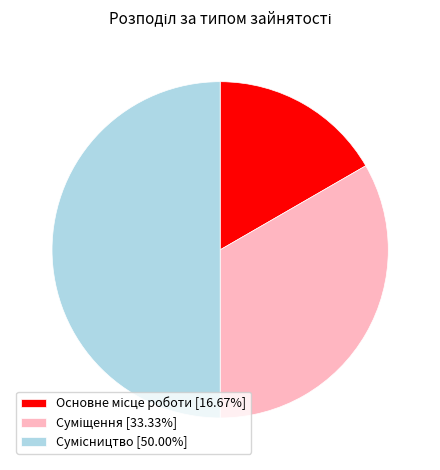

Rank the categories by value from highest to lowest.

Сумісництво, Суміщення, Основне місце роботи